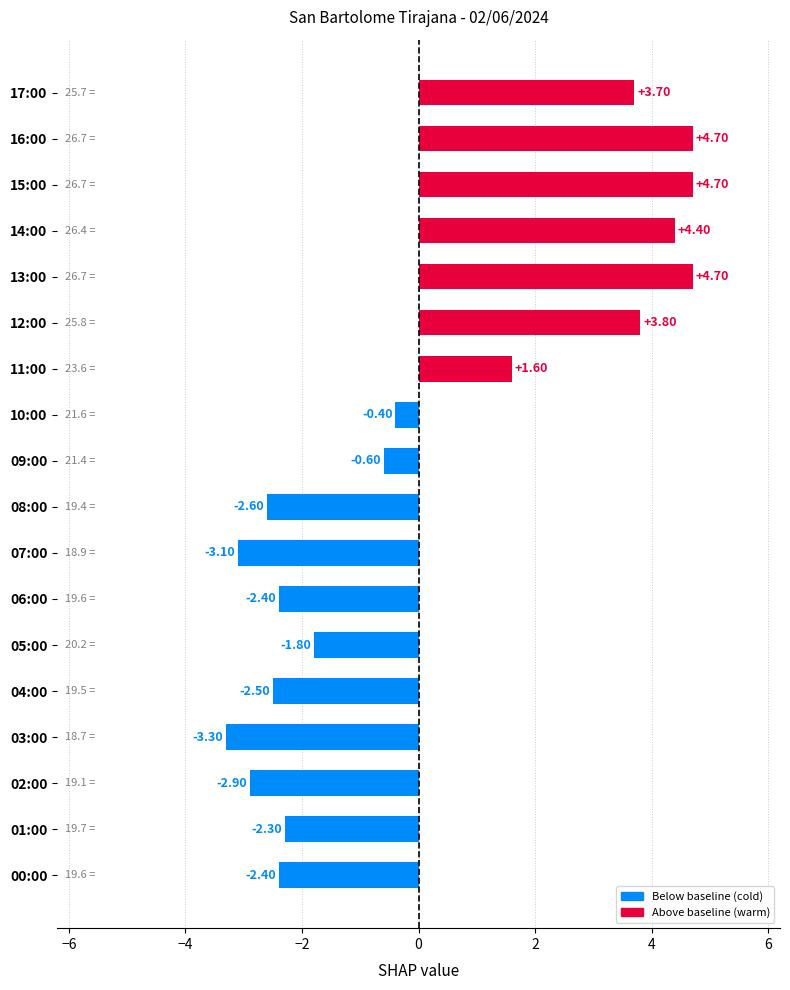

What is the sum of the values at 01:00 and 10:00?

-2.7